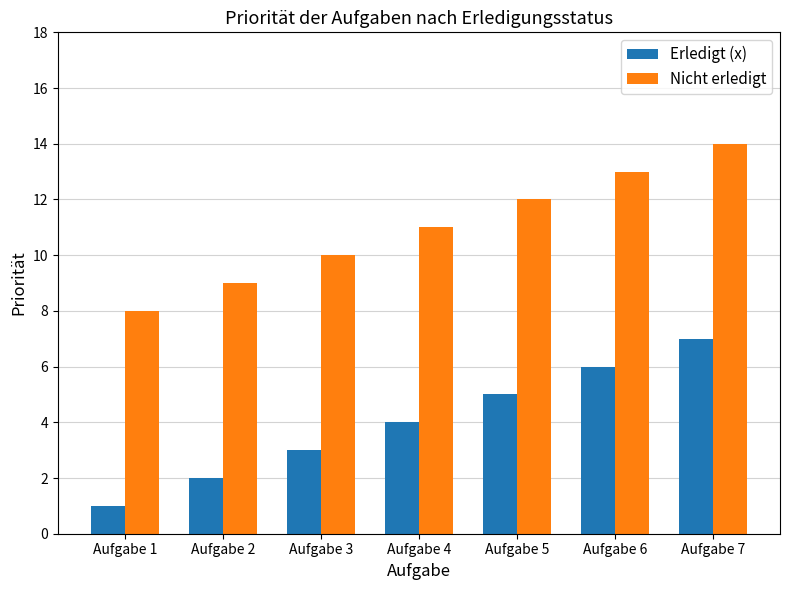

Rank the categories by Nicht erledigt value from highest to lowest.

Aufgabe 7, Aufgabe 6, Aufgabe 5, Aufgabe 4, Aufgabe 3, Aufgabe 2, Aufgabe 1